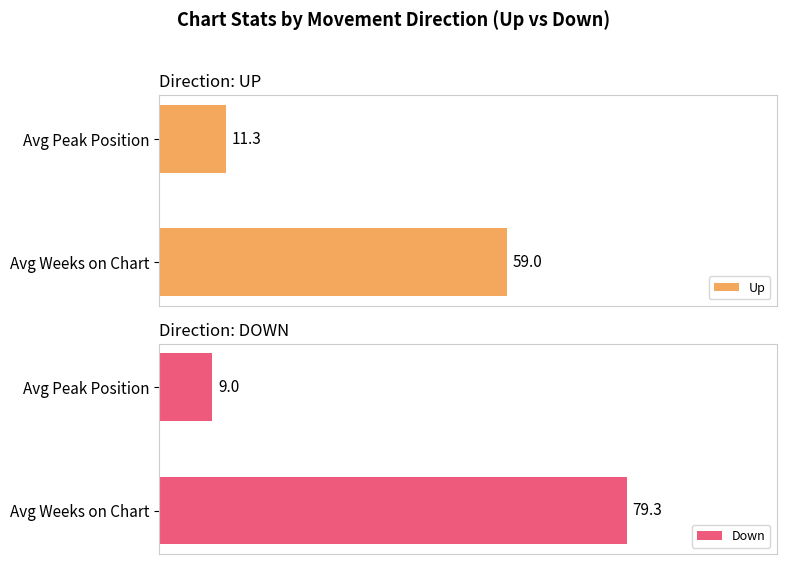

How many data points in Down are less than 79?

1